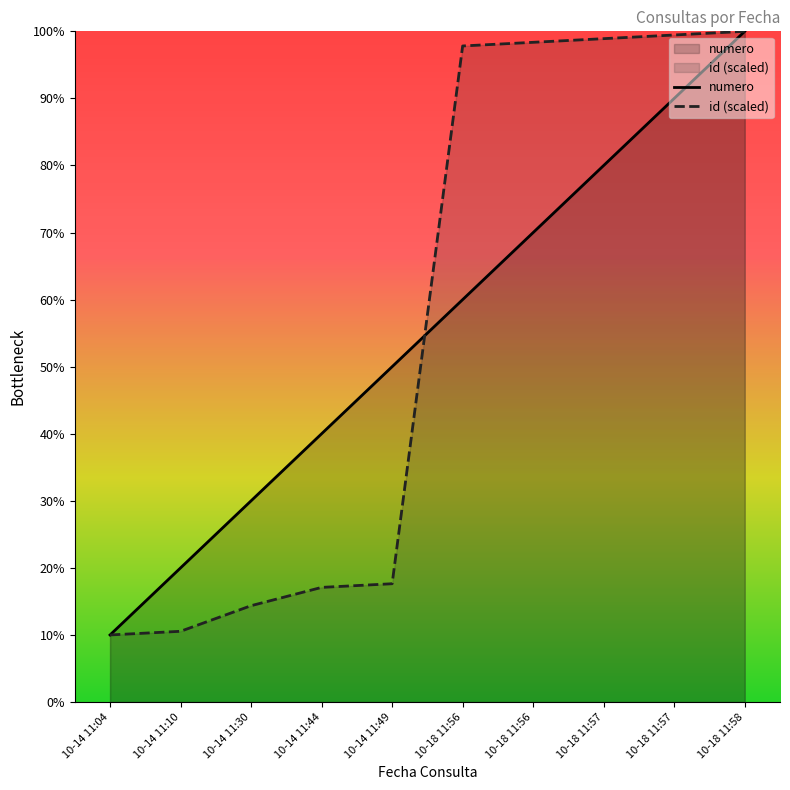

At which category is the sum across all series the highest?

10-18 11:58